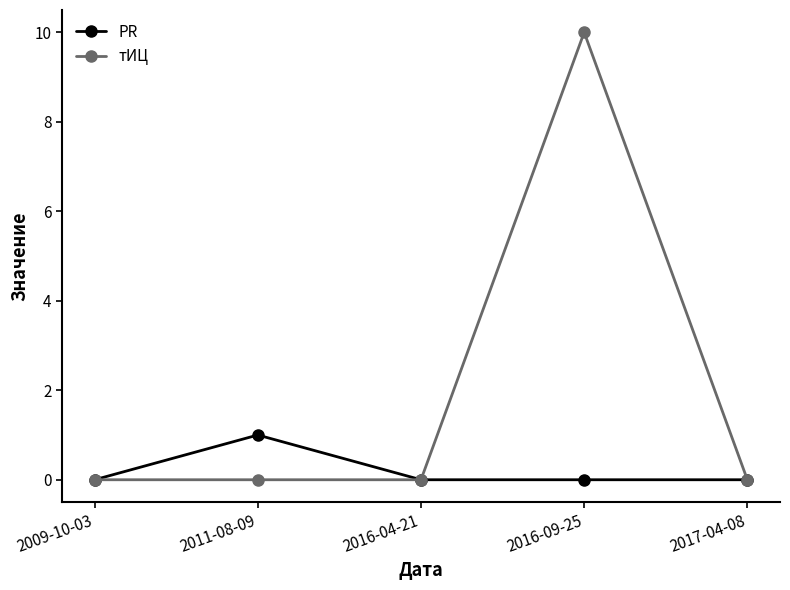

Reading left to right, extract all data points from this chart.

PR: 0	1	0	0	0
тИЦ: 0	0	0	10	0